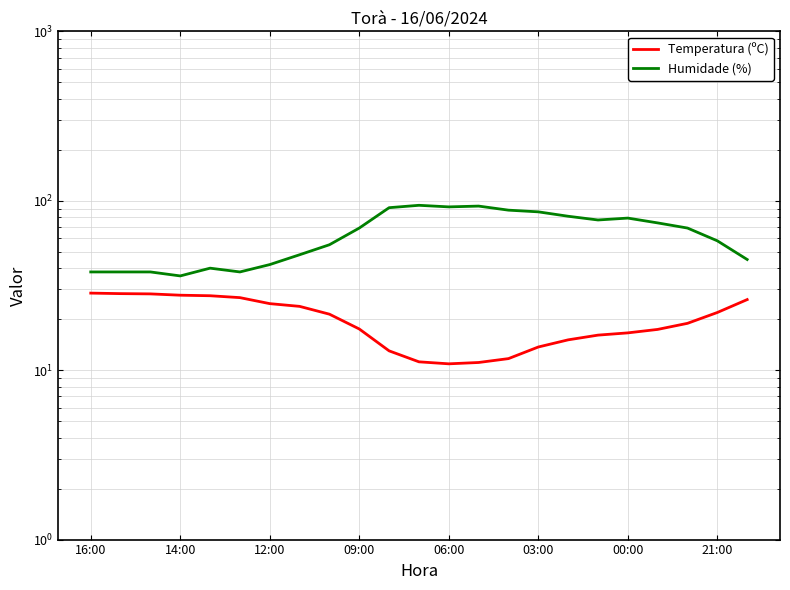

What is the greatest value displayed?

94.0